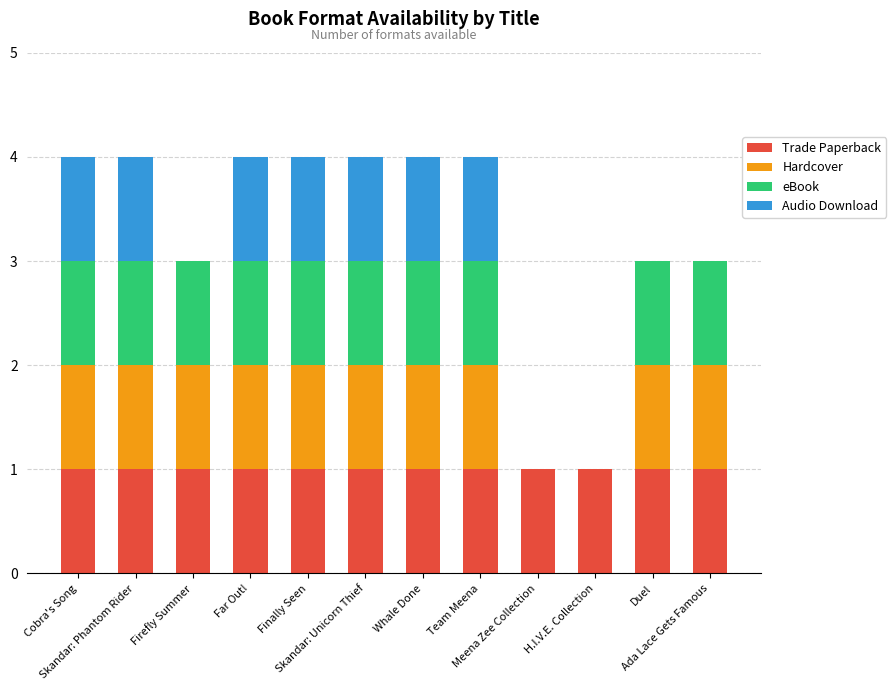

Are the bars grouped side by side (vs. stacked)?

No